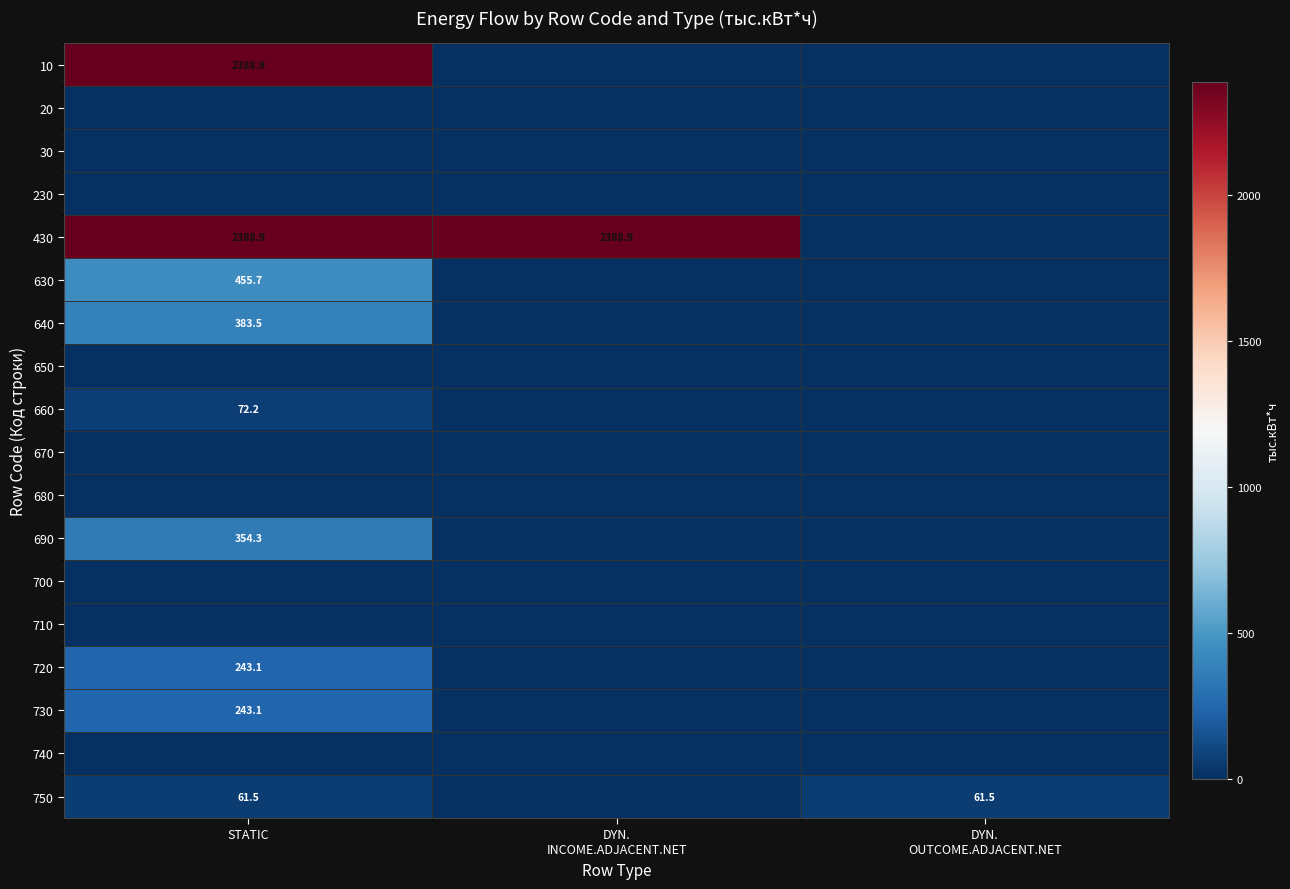

The 10 series shows 2388.9 at STATIC. True or false?

True